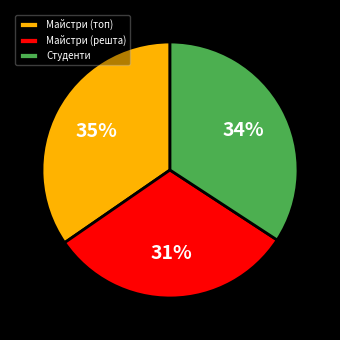

To the nearest percent, what is the average slice percentage?

33%